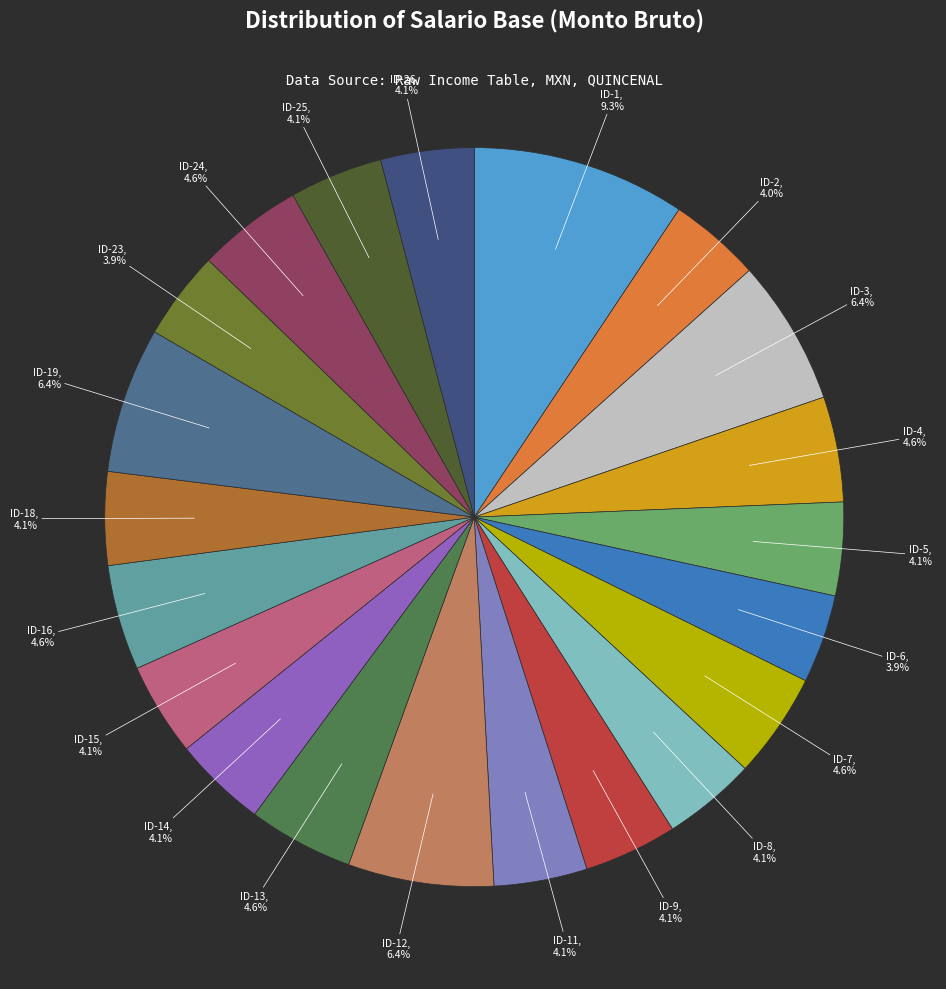

What portion of the pie excludes ID-23, 3.9%?

96.1%